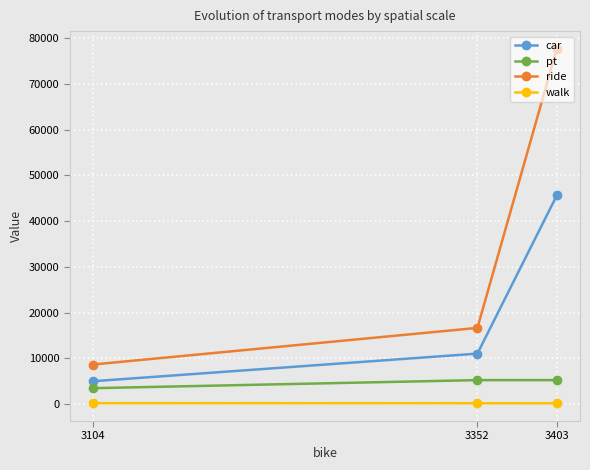

Which series changed the most between 3352 and 3104?

ride